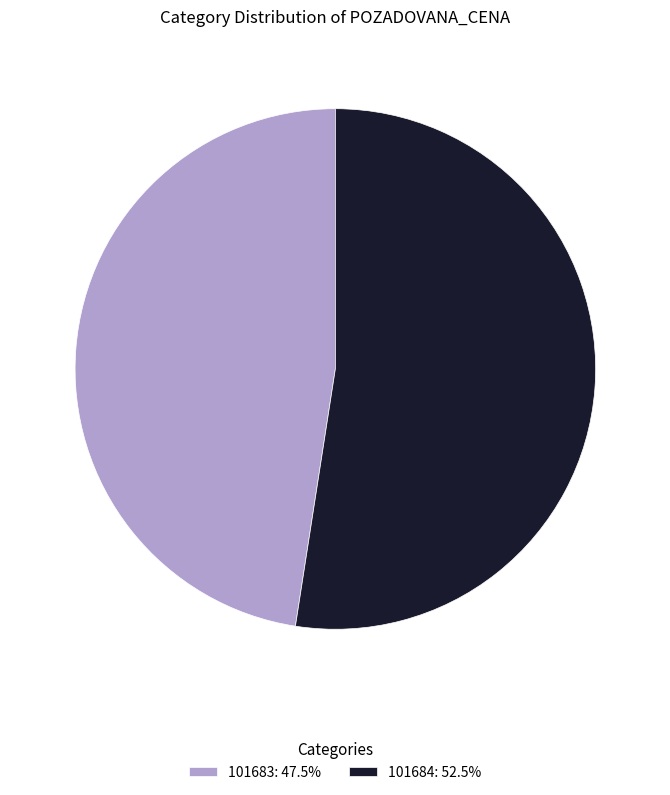

Which category has the smallest portion of the pie?

101683